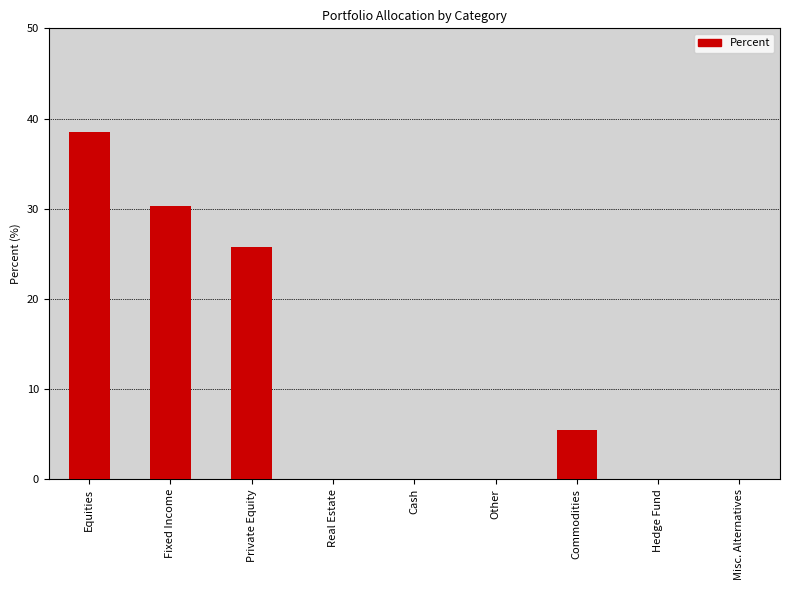

Which category has the highest value across all series?

Equities